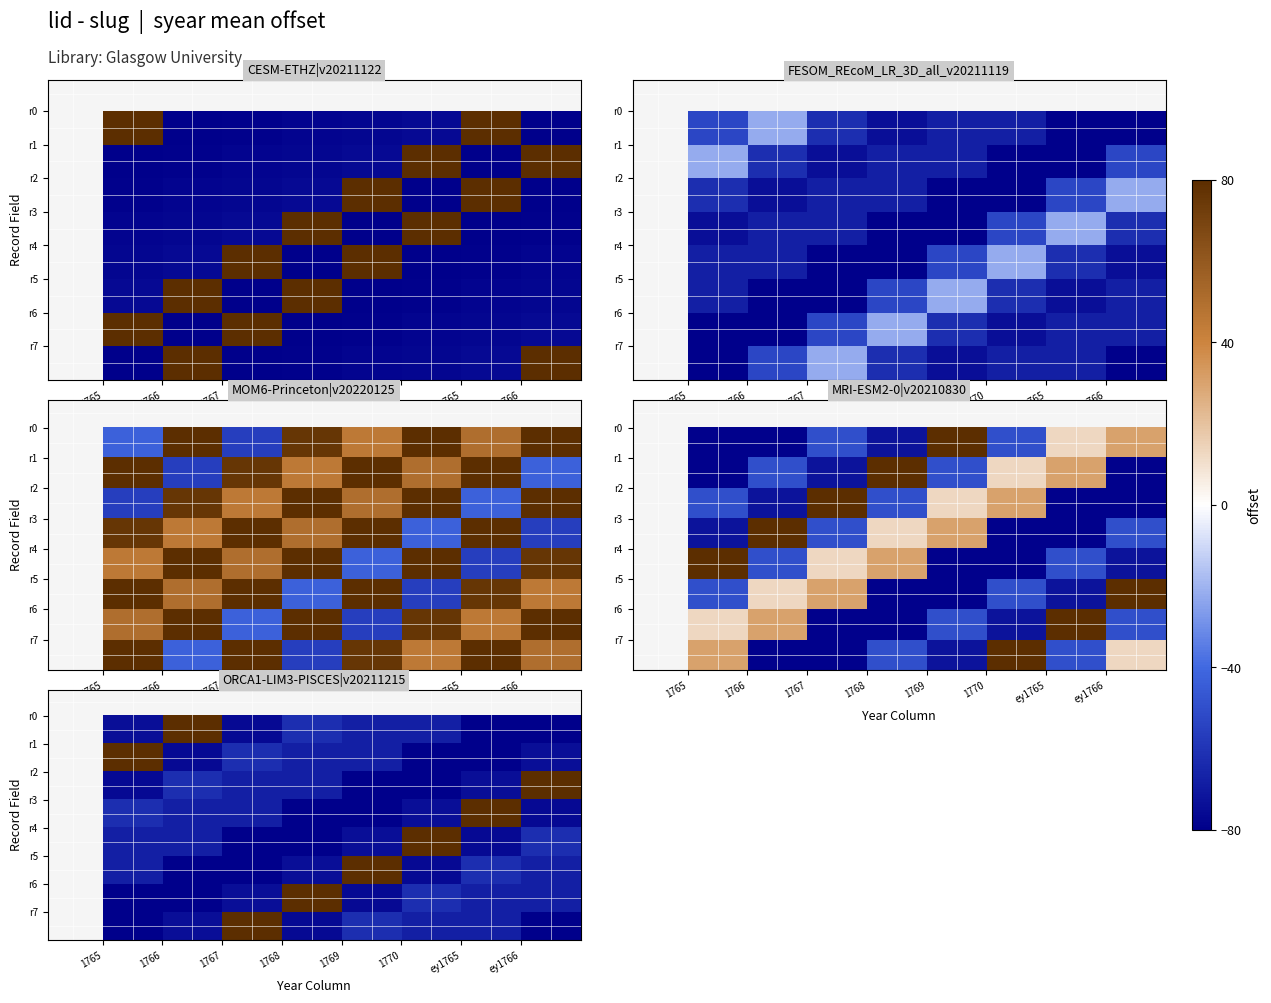

How many distinct data groups are displayed?

8